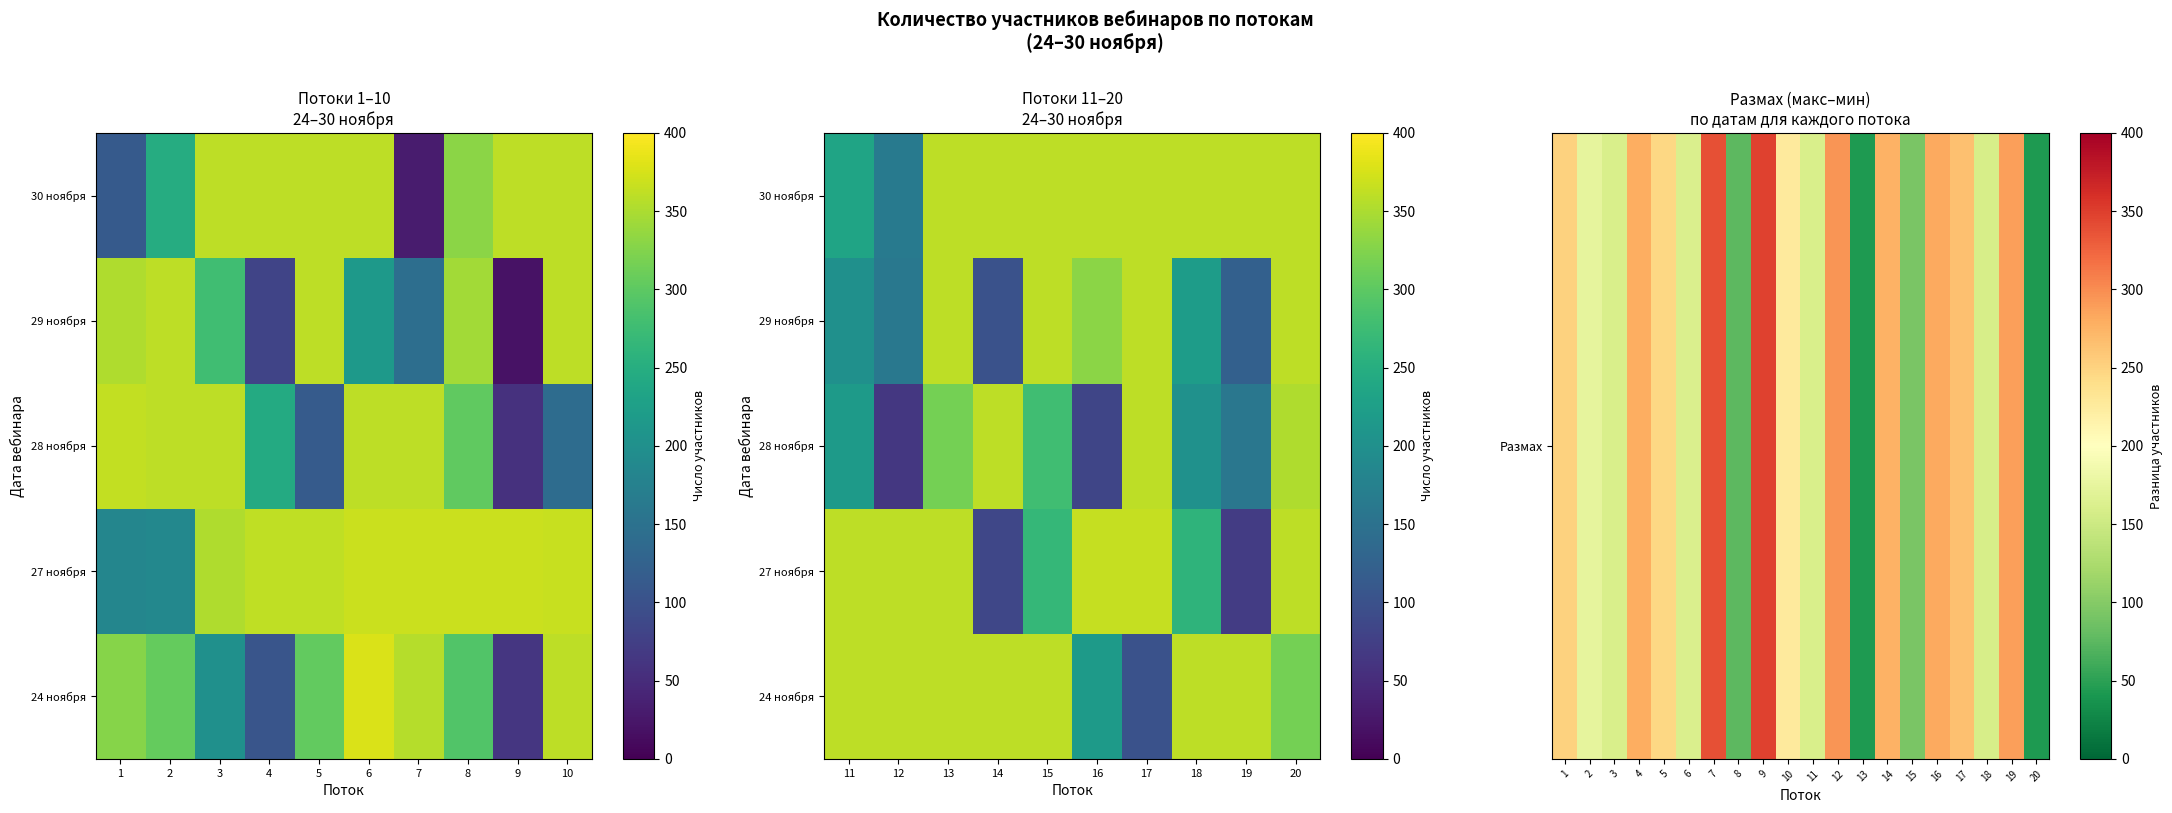

Count the number of data series in this chart.

5